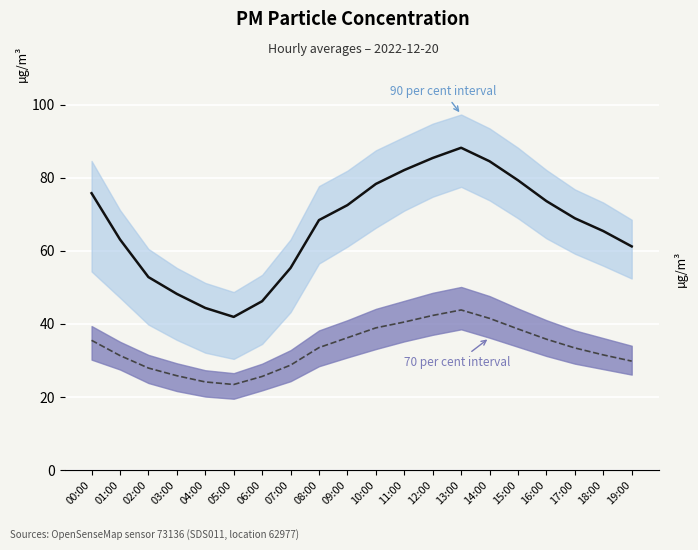

What is the greatest value displayed?

88.2